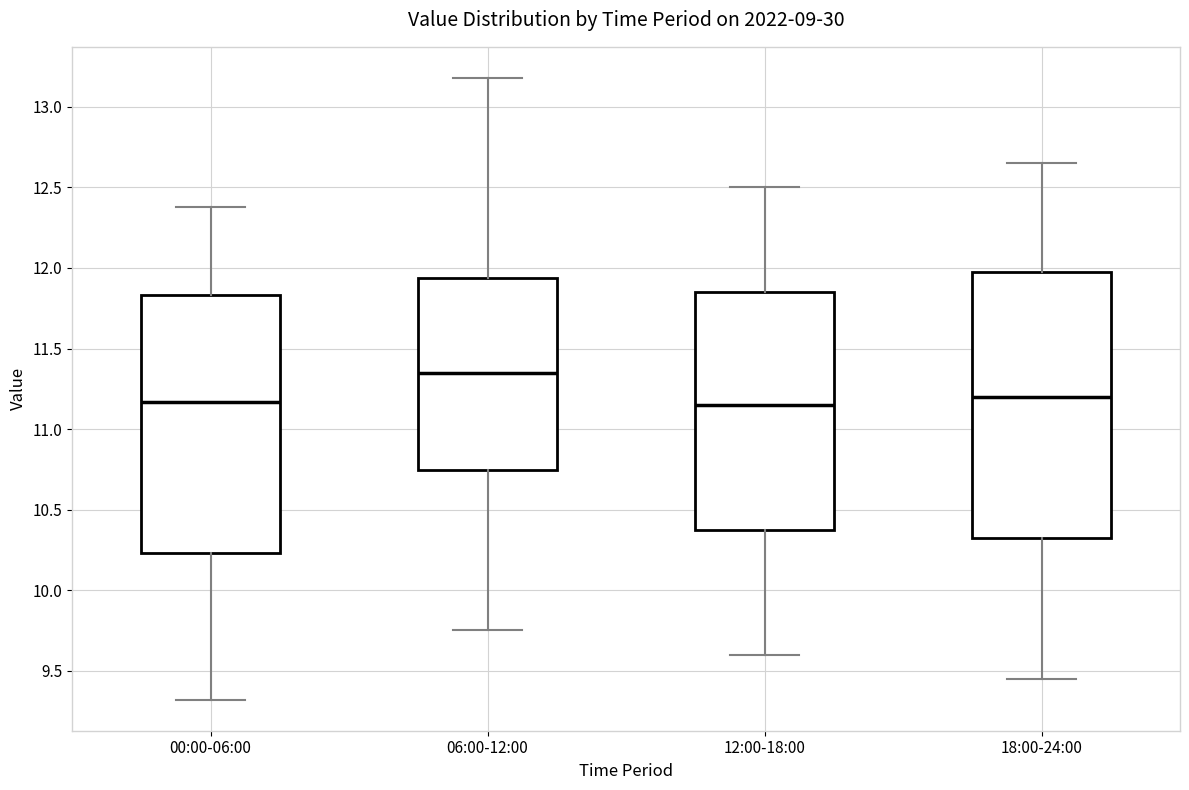

Reading left to right, transcribe this box plot: for each box, give where its median line is, the range the box spans, and where its two whiskers end, as read against the y-axis. The values are not printed on the chart, so give them approximately, as read against the axis.

00:00-06:00: median 11.15, box 10.25 to 11.85, whiskers 9.30 to 12.40
06:00-12:00: median 11.35, box 10.75 to 11.95, whiskers 9.75 to 13.20
12:00-18:00: median 11.15, box 10.40 to 11.85, whiskers 9.60 to 12.50
18:00-24:00: median 11.20, box 10.35 to 12.00, whiskers 9.45 to 12.65